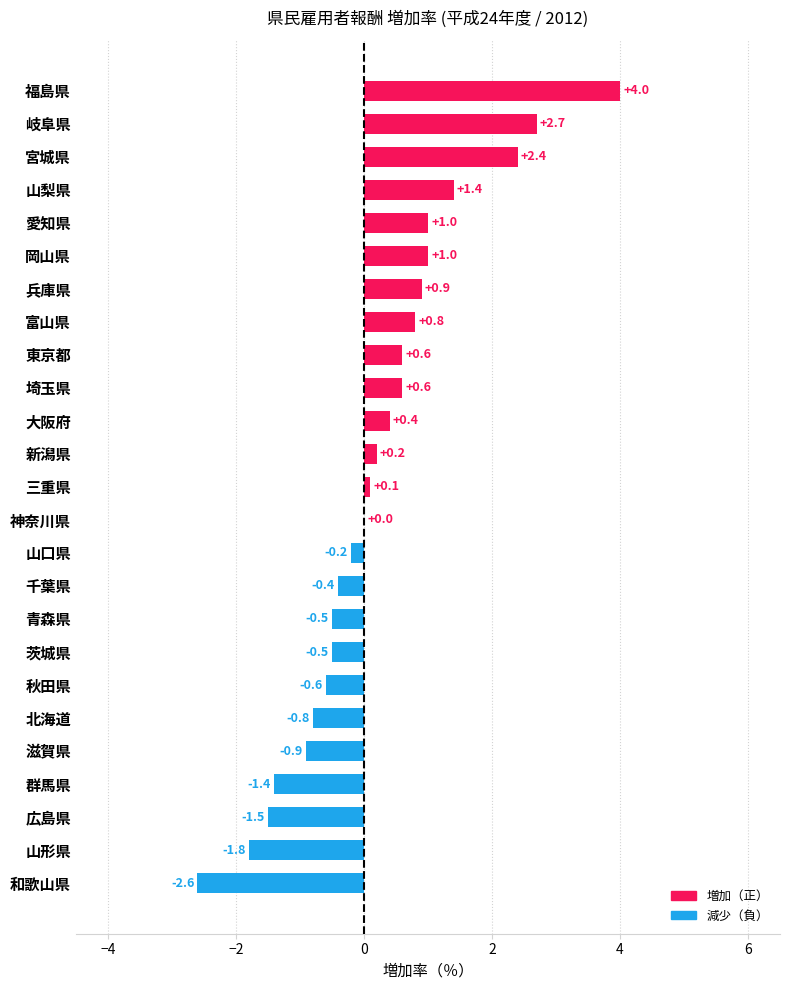

What is the sum of the values at 神奈川県 and 茨城県?

-0.5